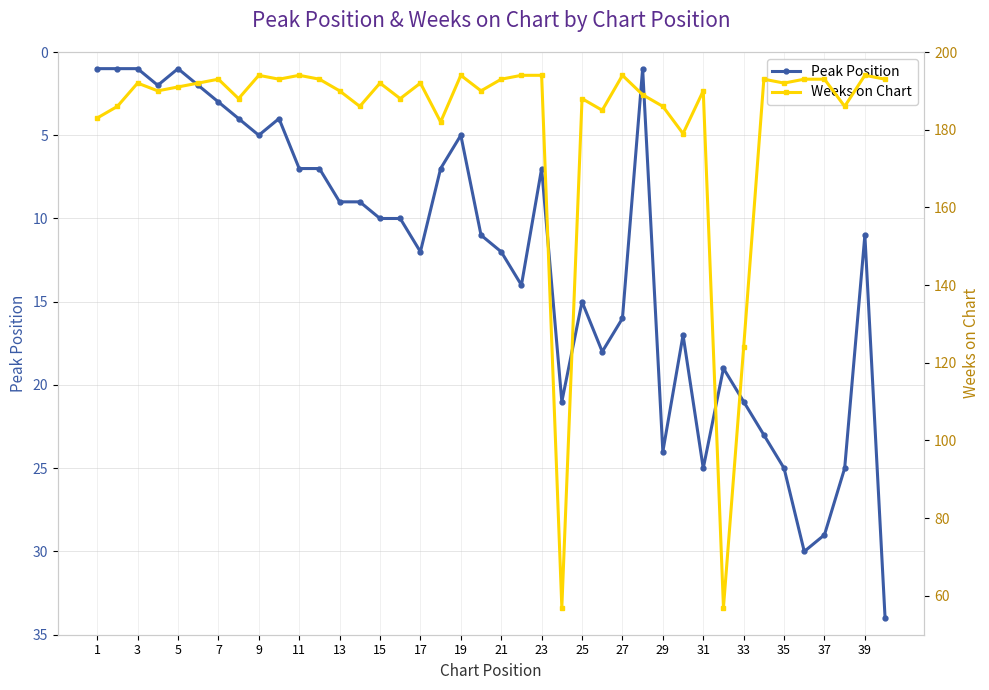

What is the sum of the Peak Position values at 39 and 37?

40